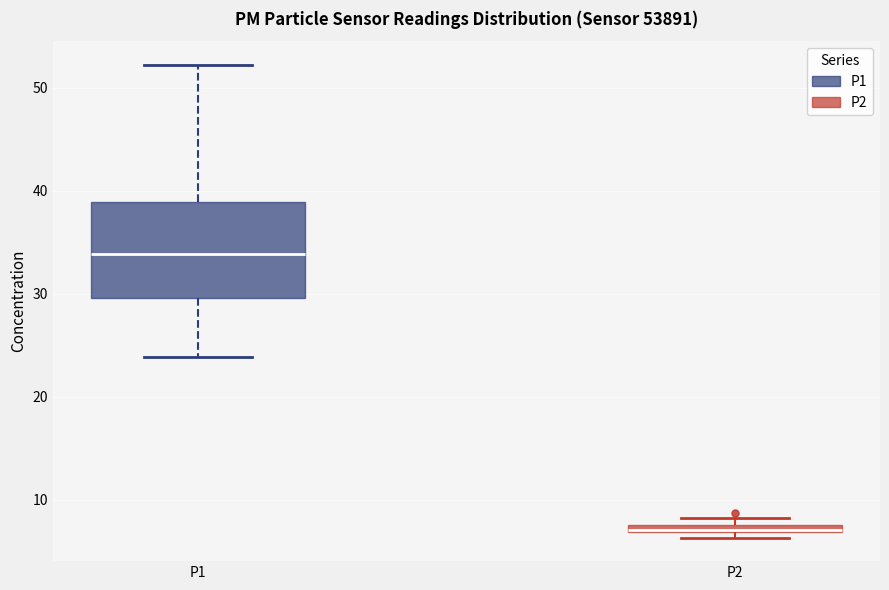

Which box is the tallest, from its lower edge to its upper edge?

P1